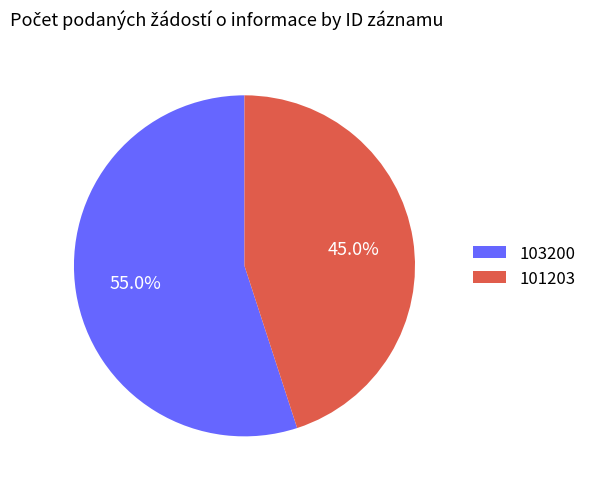

What is the largest slice in the pie chart?

103200